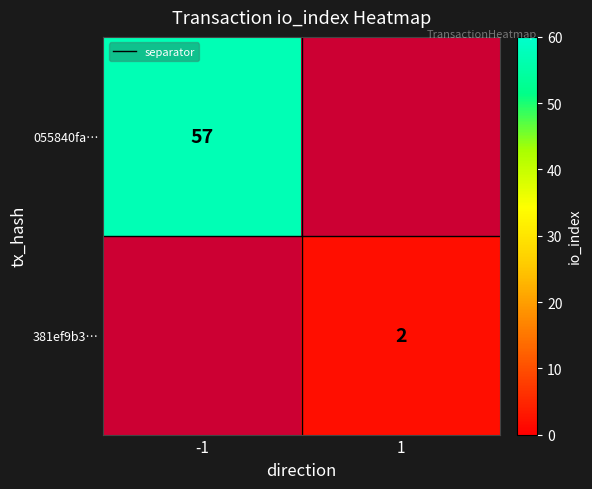

Is the value of separator at -1 greater than the value of 055840fa… at -1?

No